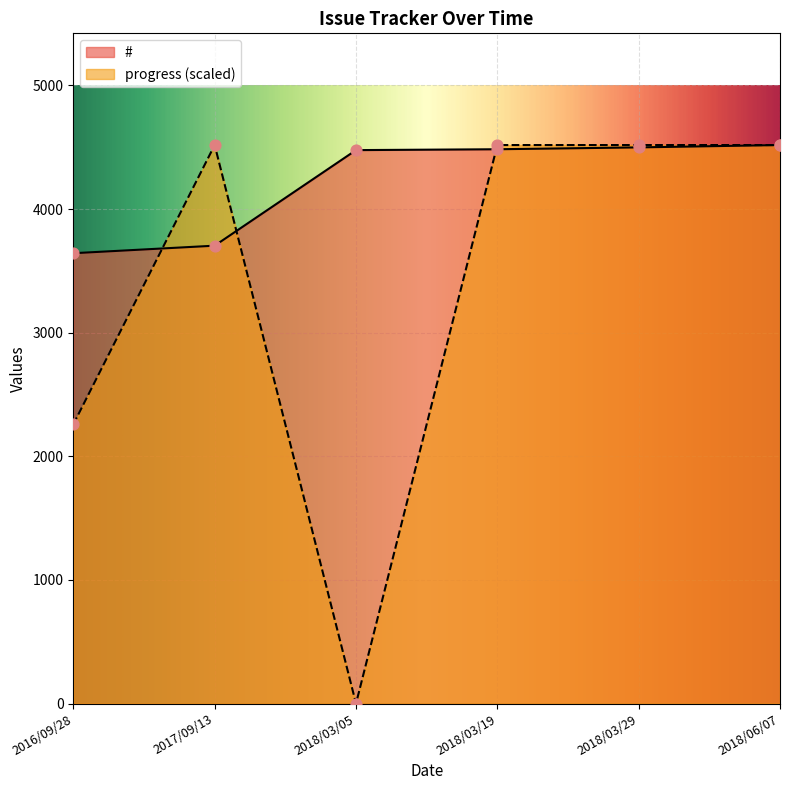

At how many categories does at least one series exceed 1483?

6